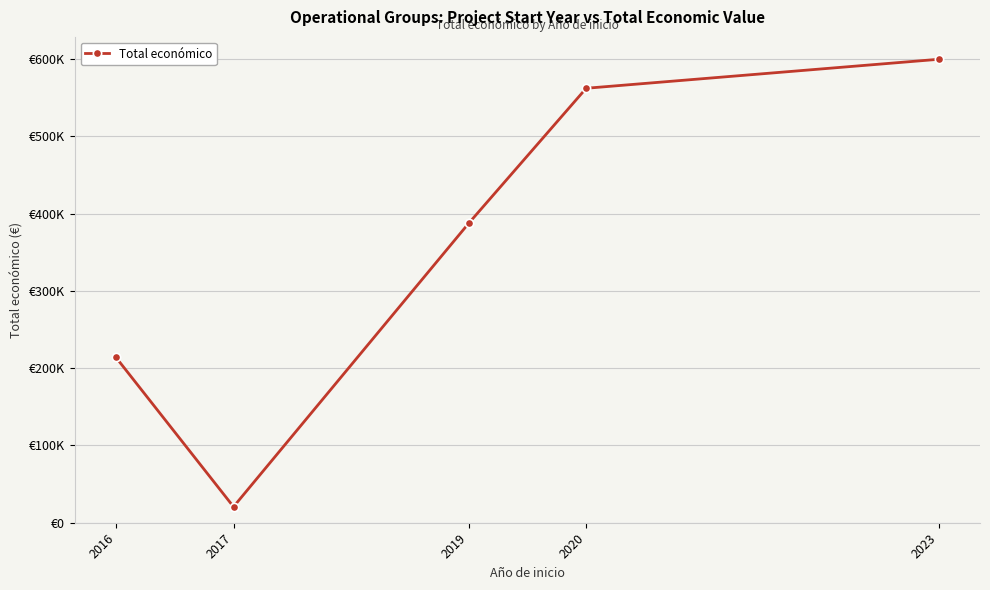

At which label does the data first exceed 387426?

2020